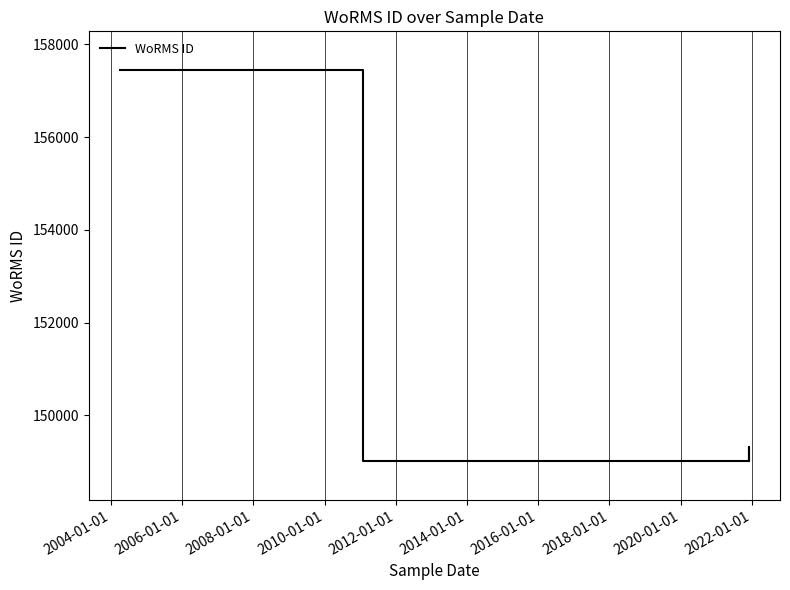

Count the number of values greater than 149023.

2